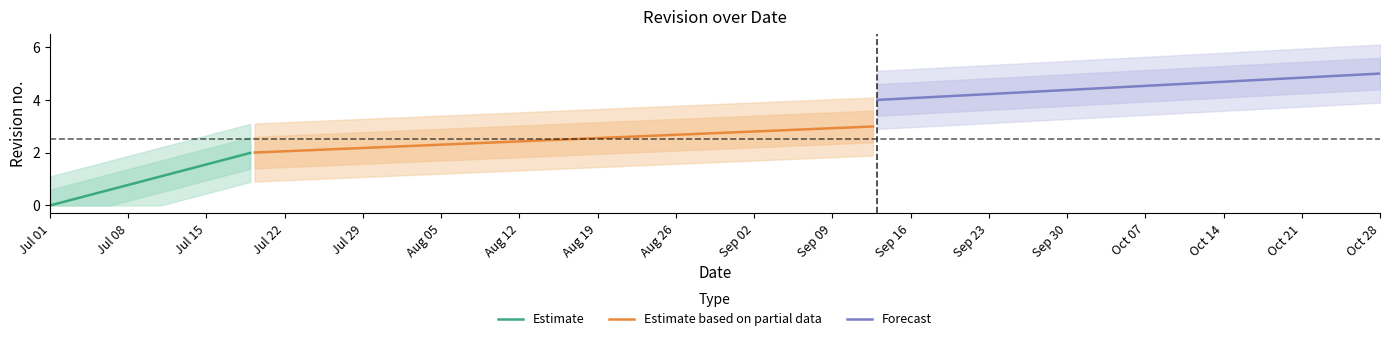

What is the sum of the values at 2024-09-13 and 2024-07-10?

4